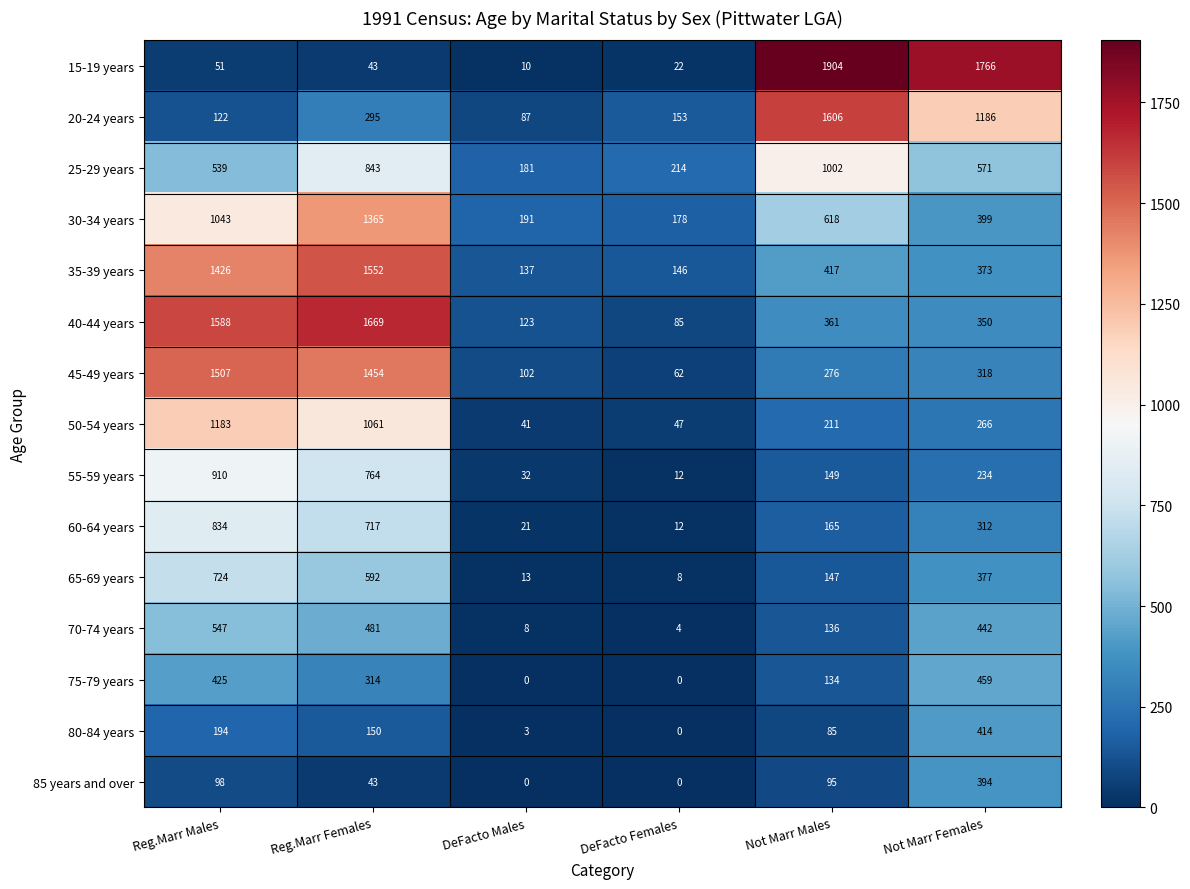

Between DeFacto Females and Not Marr Females, which series saw the biggest shift?

15-19 years